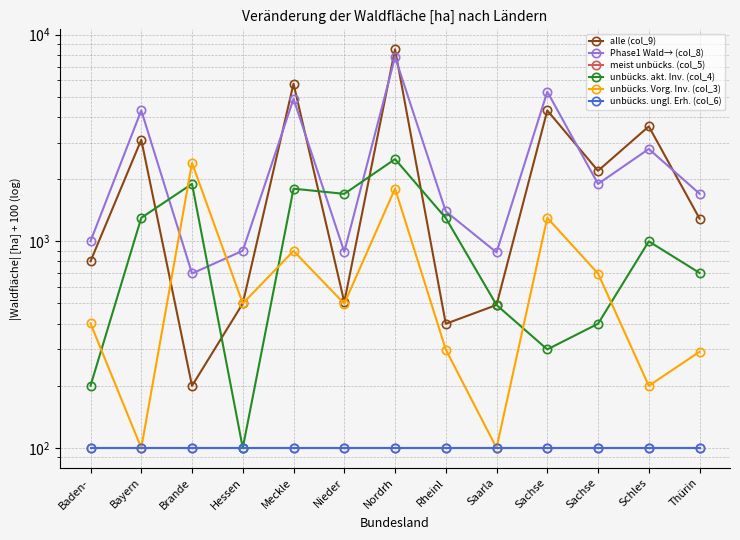

How many series are shown in this chart?

6